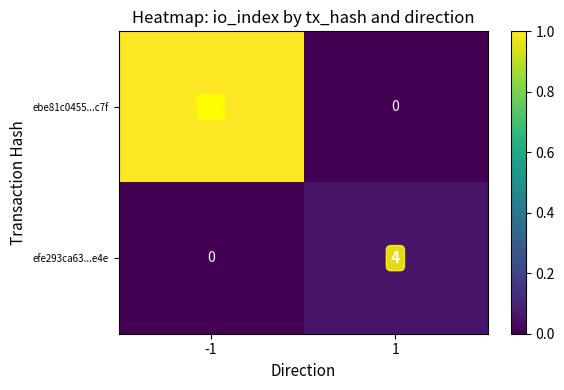

List the series in order of their peak value, lowest first.

efe293ca63...e4e, ebe81c0455...c7f